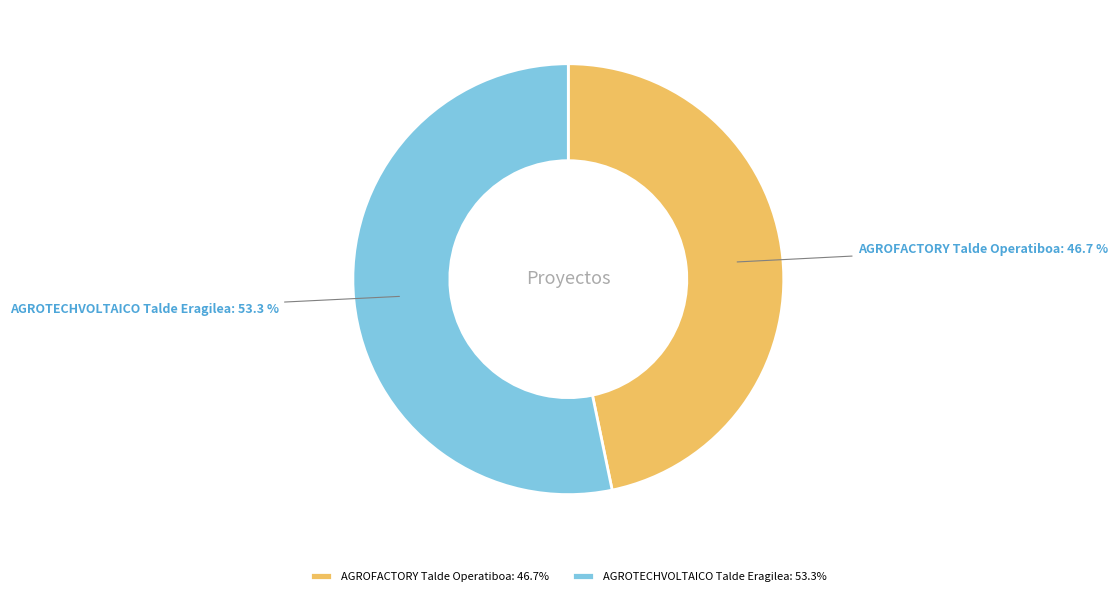

What percentage is the AGROTECHVOLTAICO Talde Eragilea slice, to the nearest percent?

53%